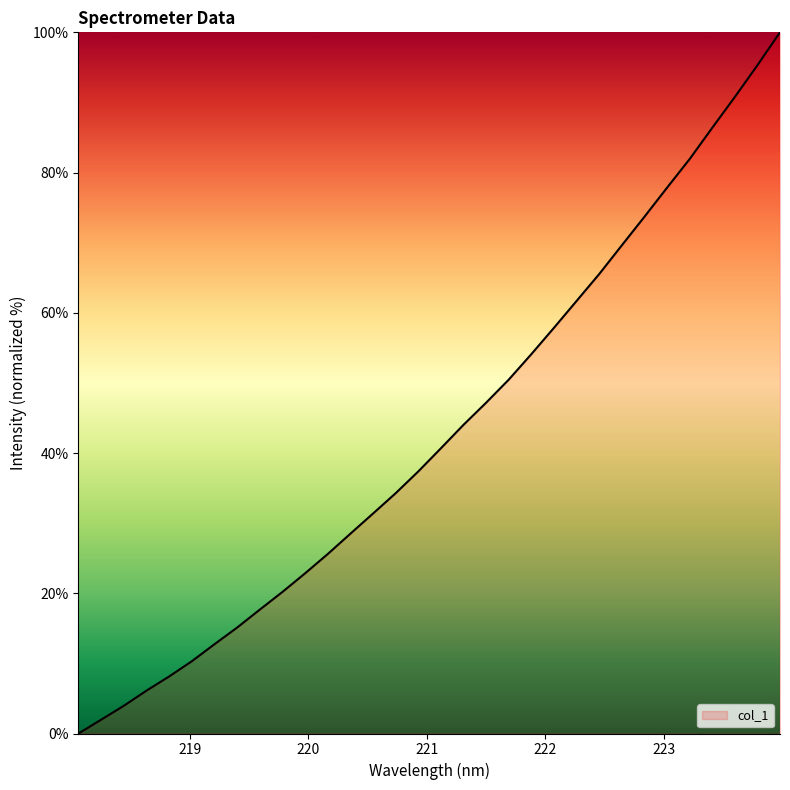

What is the difference between the maximum and minimum values?

100.0